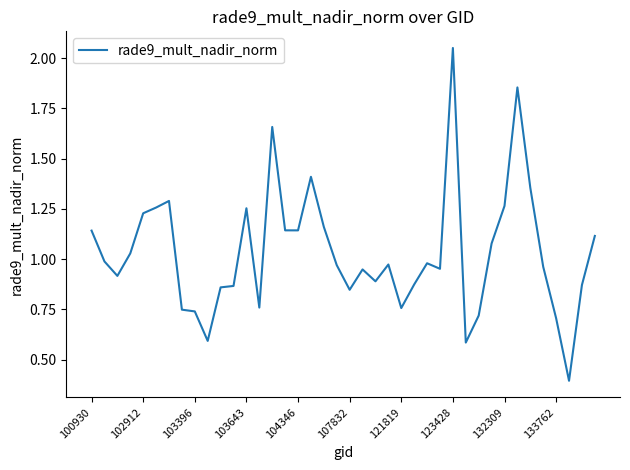

What is the smallest value displayed?

0.4